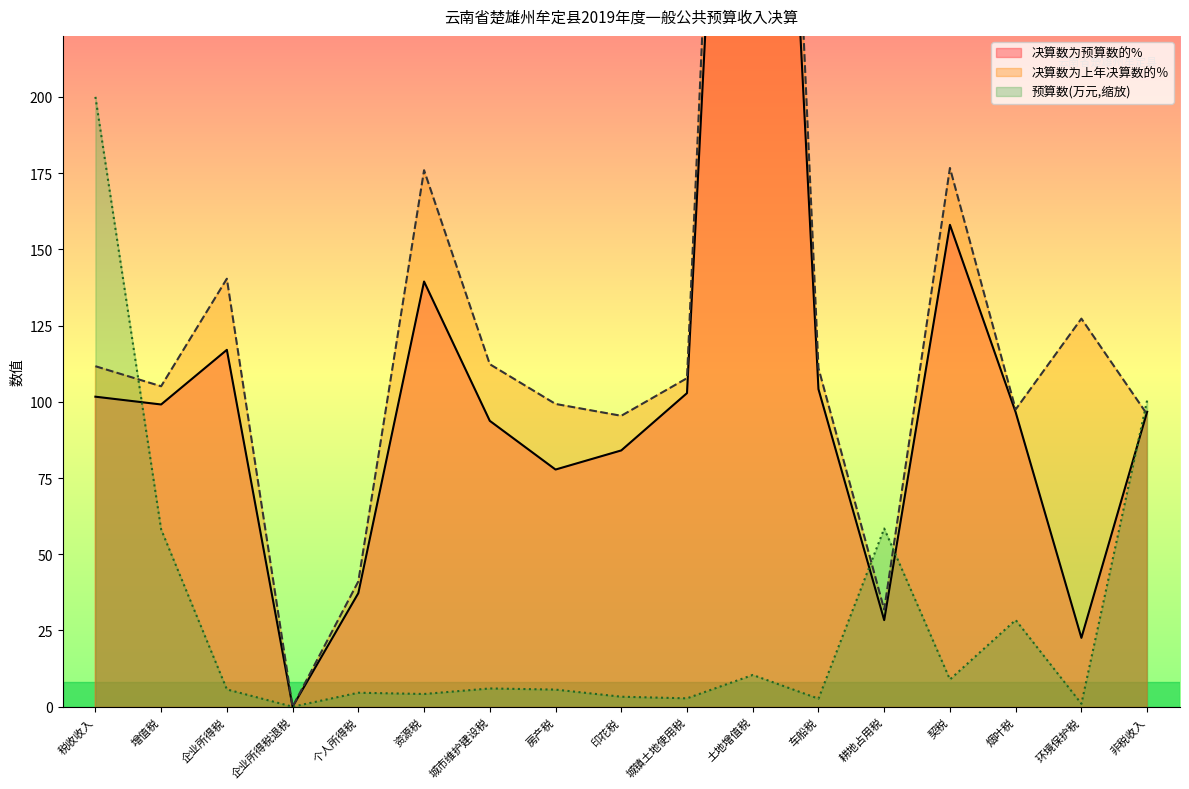

At which category does the chart reach its peak across all series?

土地增值税